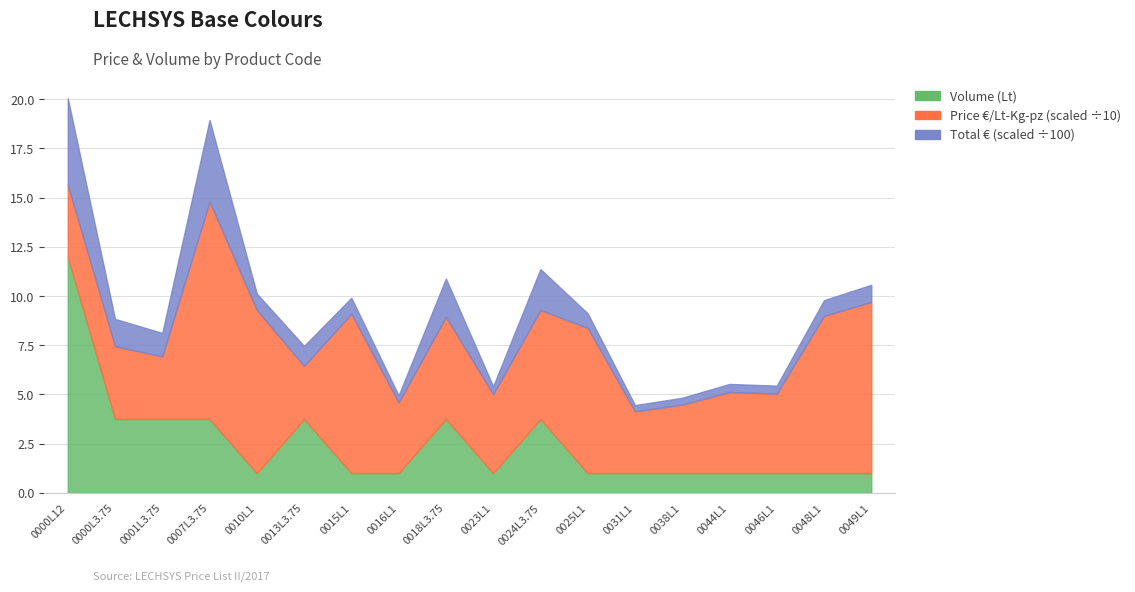

What is the sum of the Total € values at L0290031L1 and L0290038L1?

66.2